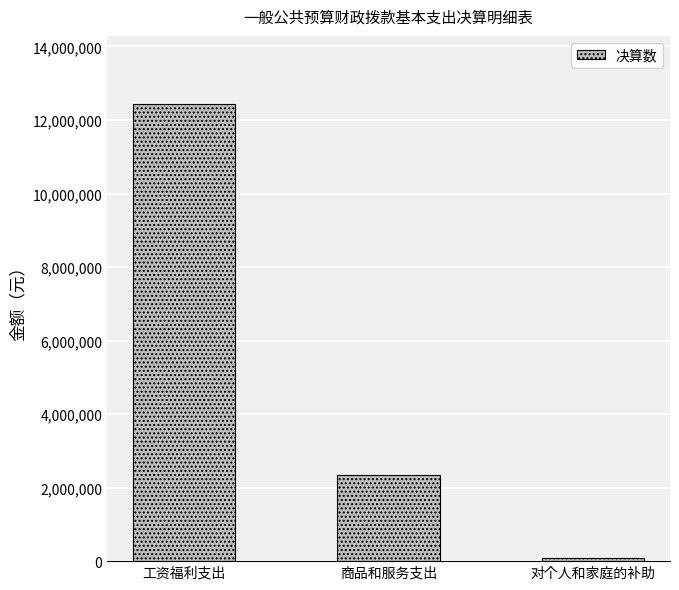

At which category does the chart reach its peak across all series?

工资福利支出